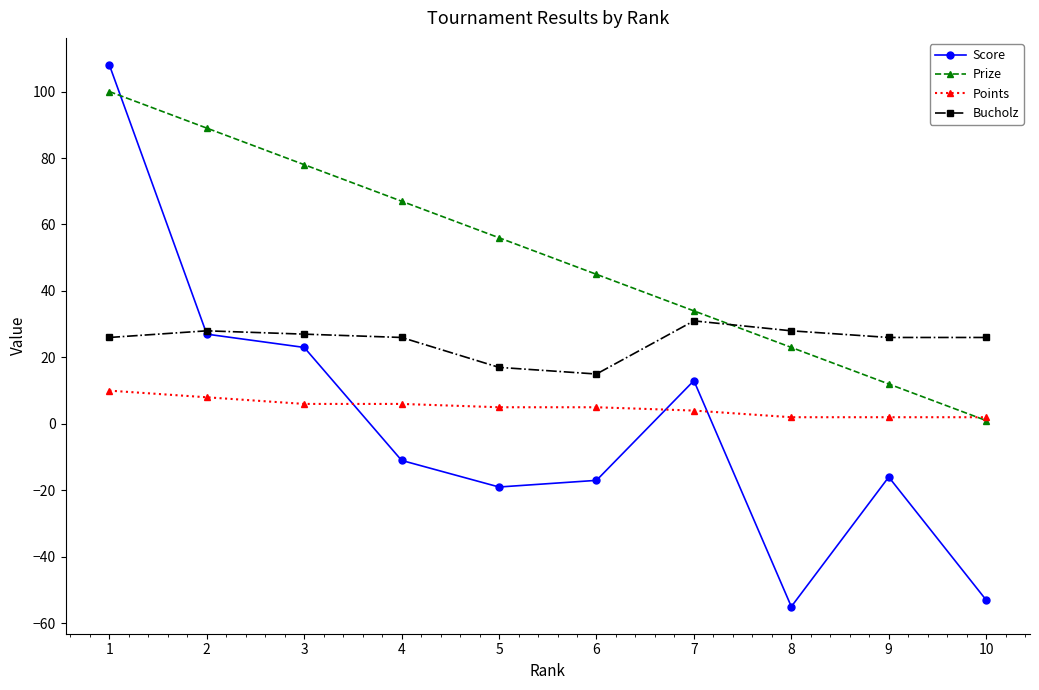

After their last crossing, which series has the higher values: Bucholz or Prize?

Bucholz